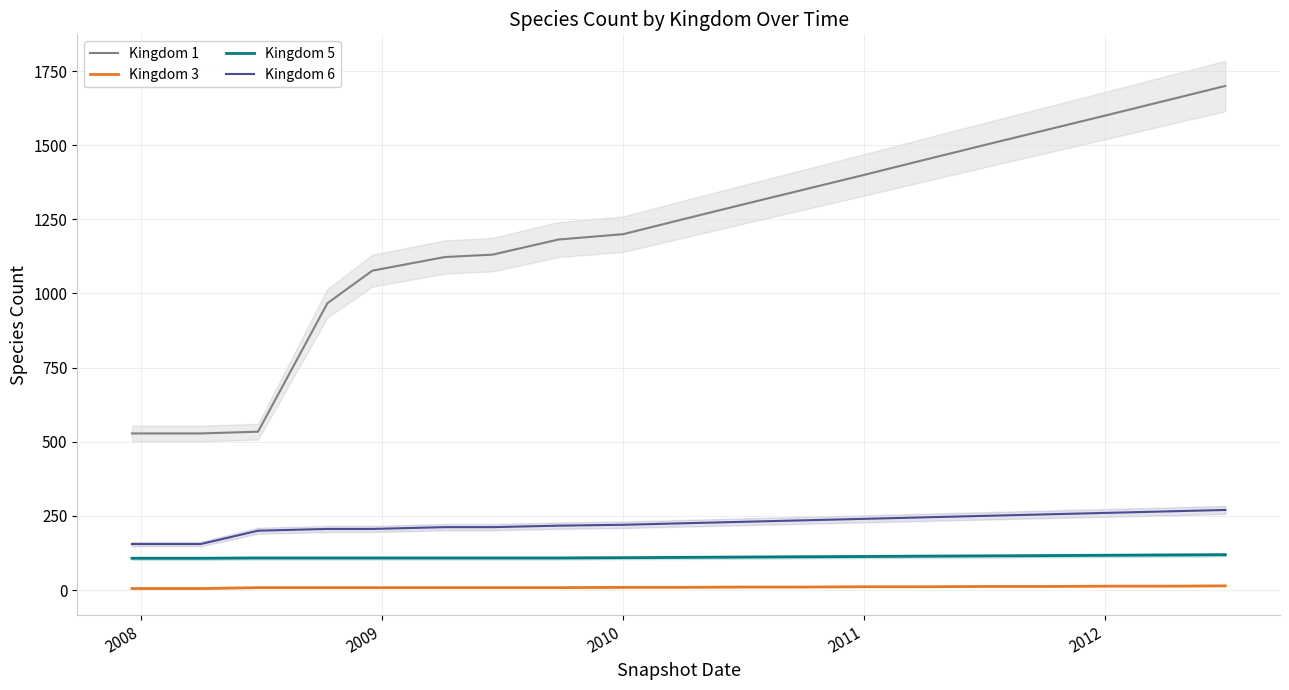

True or false: Kingdom 6 has a value of 150 at 2012.

False